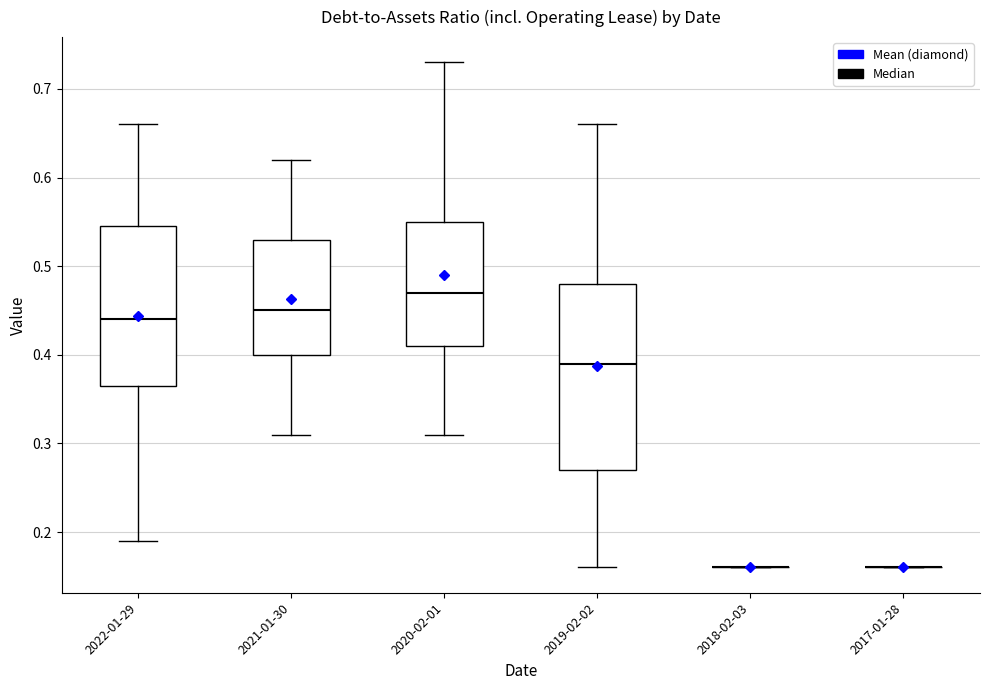

Which box is the tallest, from its lower edge to its upper edge?

2019-02-02